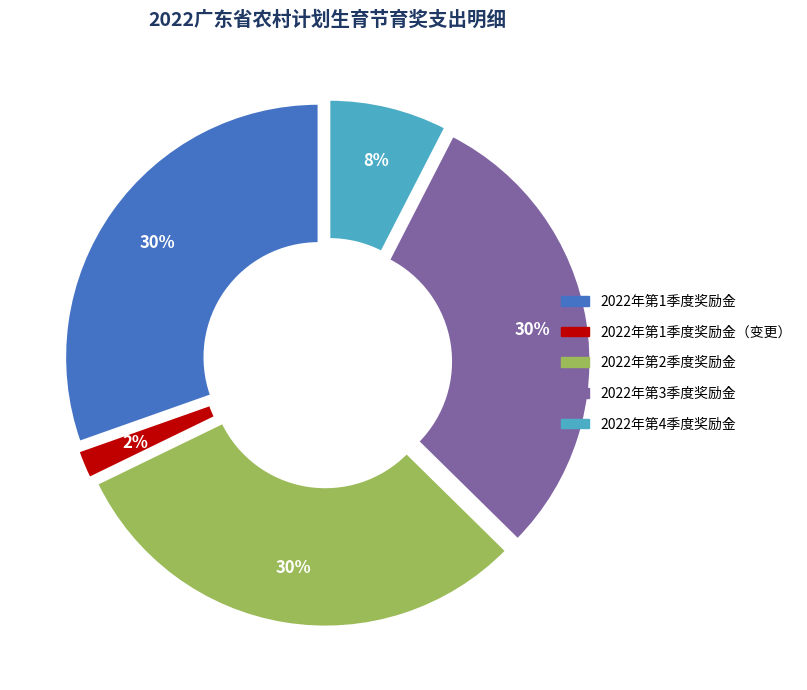

True or false: 2022年第1季度农村计划生育节育奖励金 accounts for 25% of the total.

False